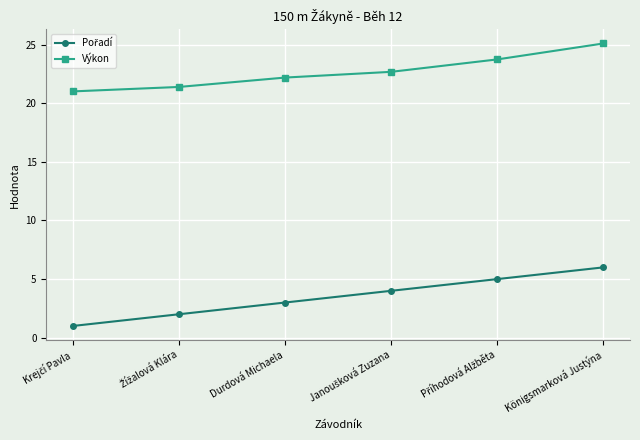

What is the highest value of the Výkon series?

25.1